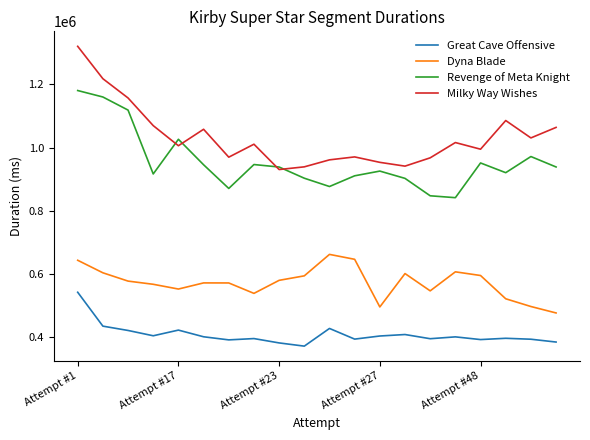

At how many categories does at least one series exceed 884028?

20